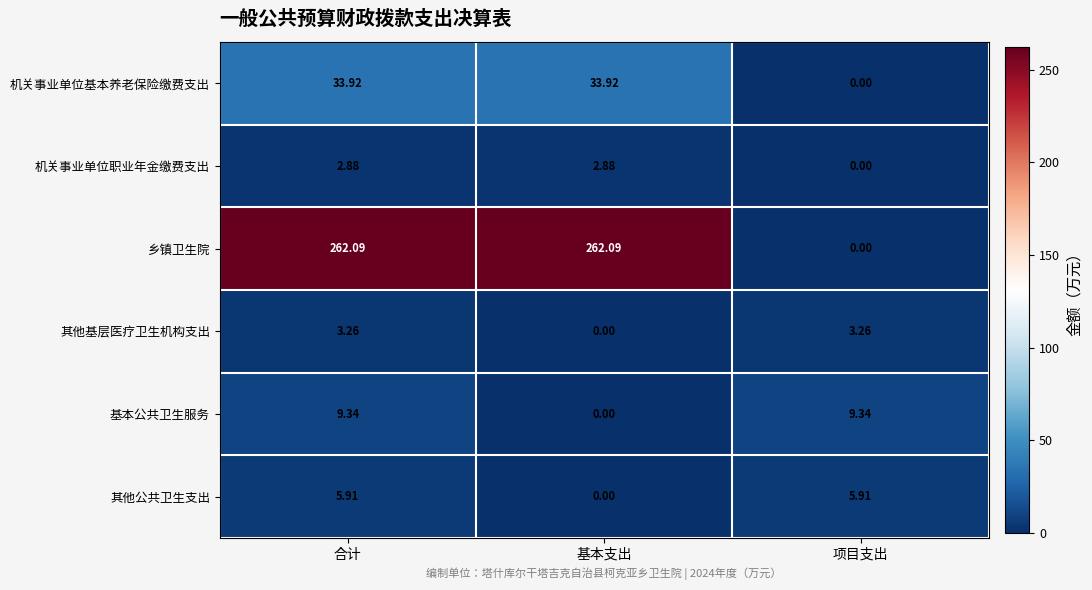

Which series has the largest total across all categories?

乡镇卫生院